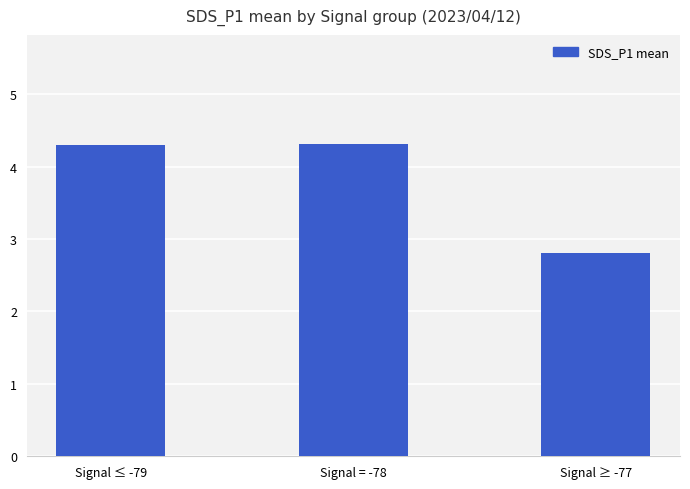

Is it true that the value at Signal ≥ -77 is 2.8?

True